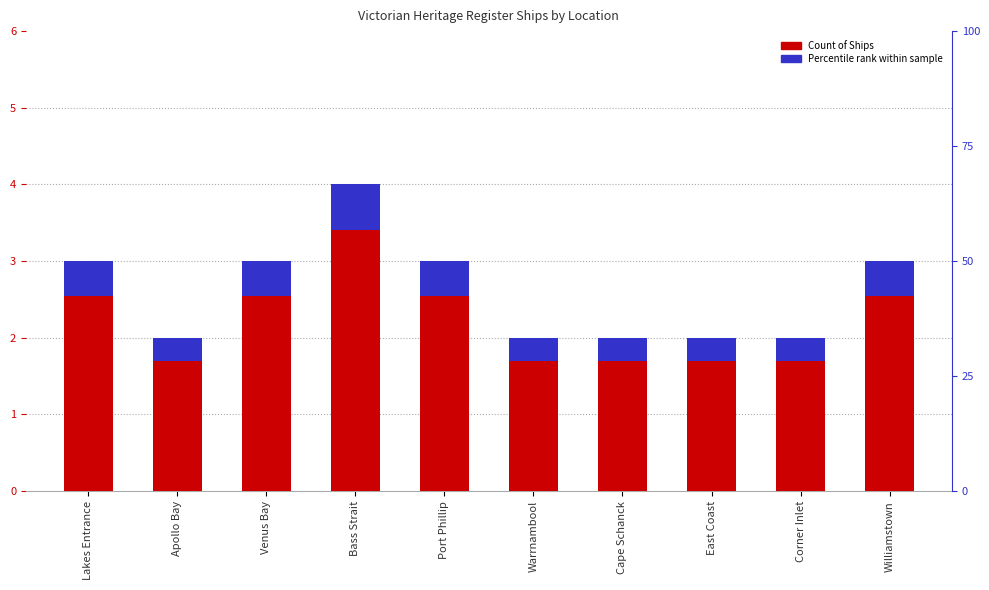

What is the difference between the maximum and minimum values in the Percentile rank series?

0.3